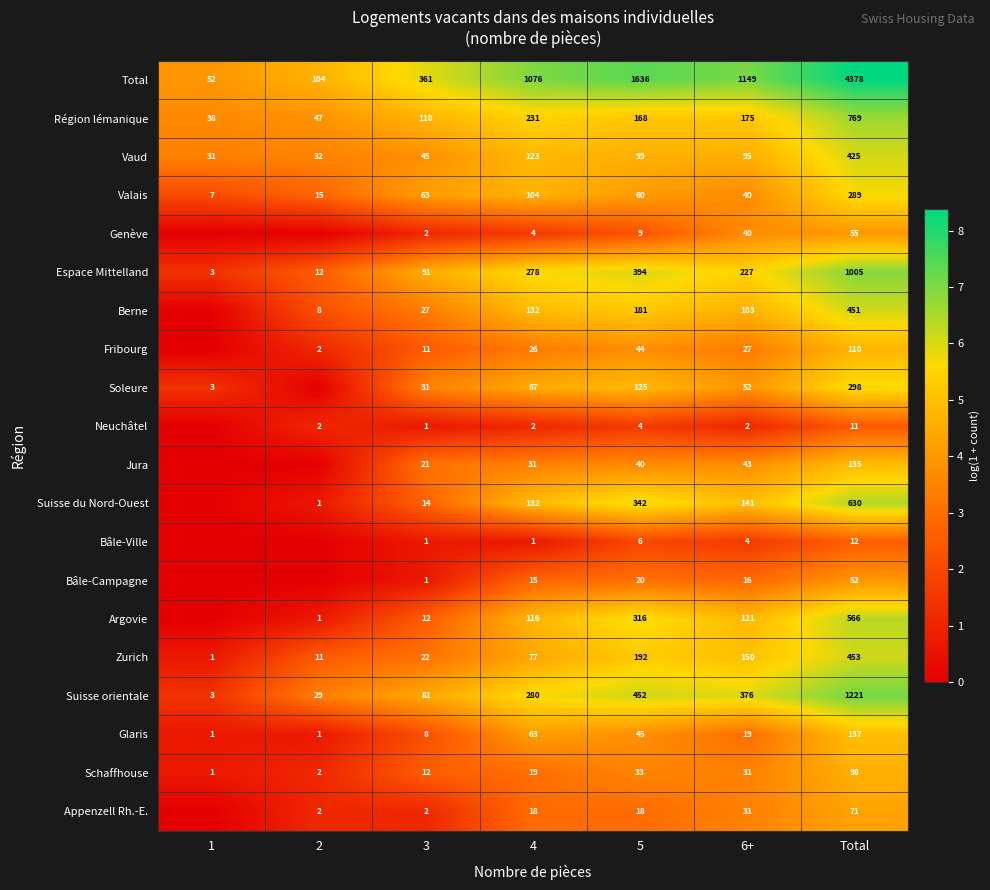

At which label is Espace Mittelland closest to 504?

5